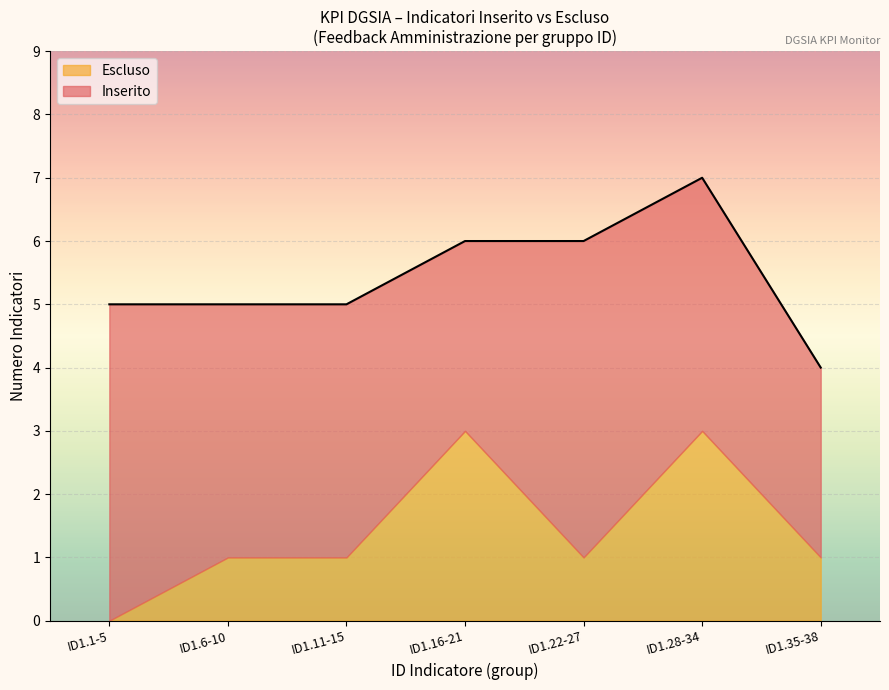

True or false: Escluso and Inserito intersect in this chart.

False